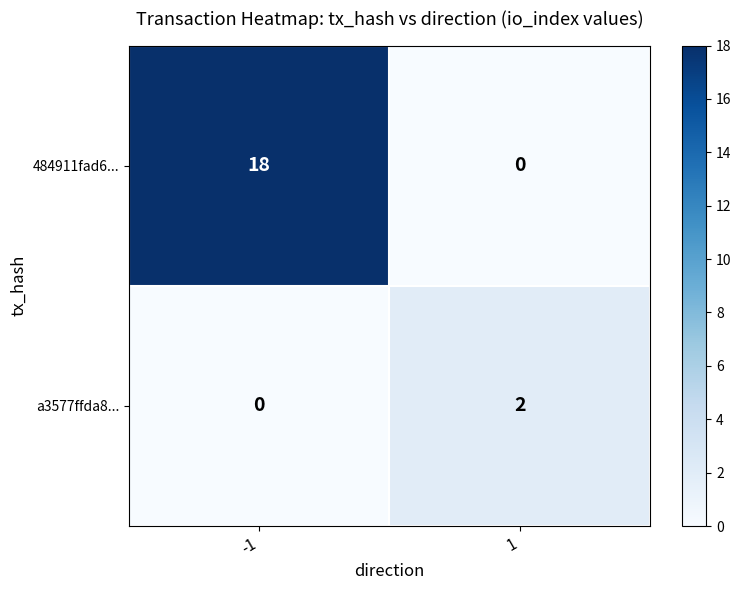

Rank the series by their average value, from highest to lowest.

484911fad6..., a3577ffda8...